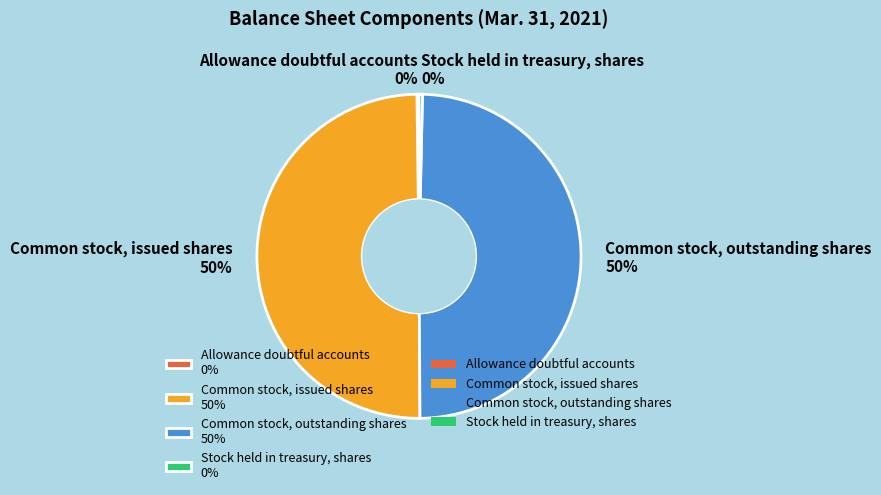

Does Common stock, outstanding shares represent more than half of the total?

No